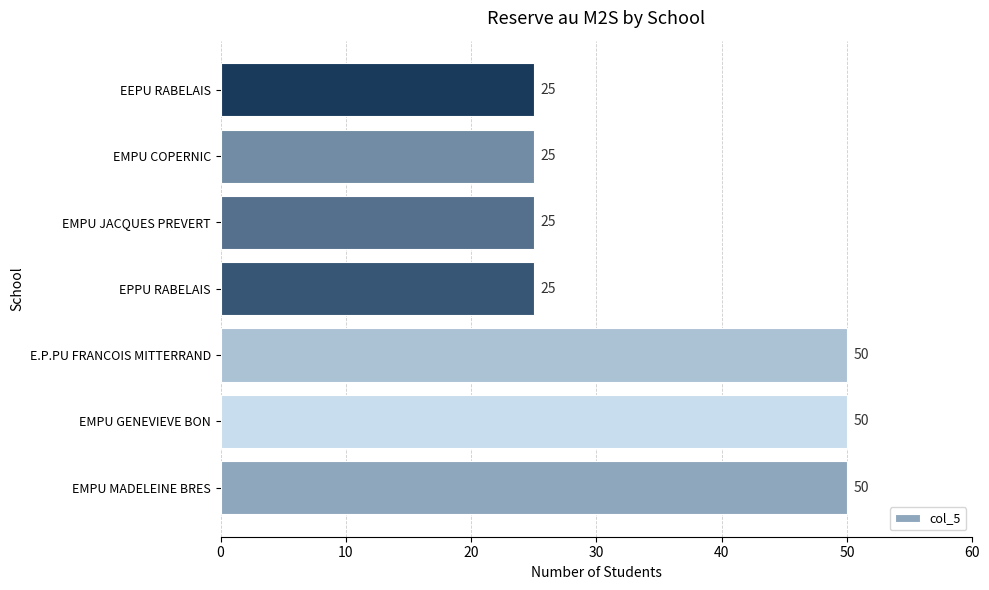

What is the difference between the maximum and minimum values?

25